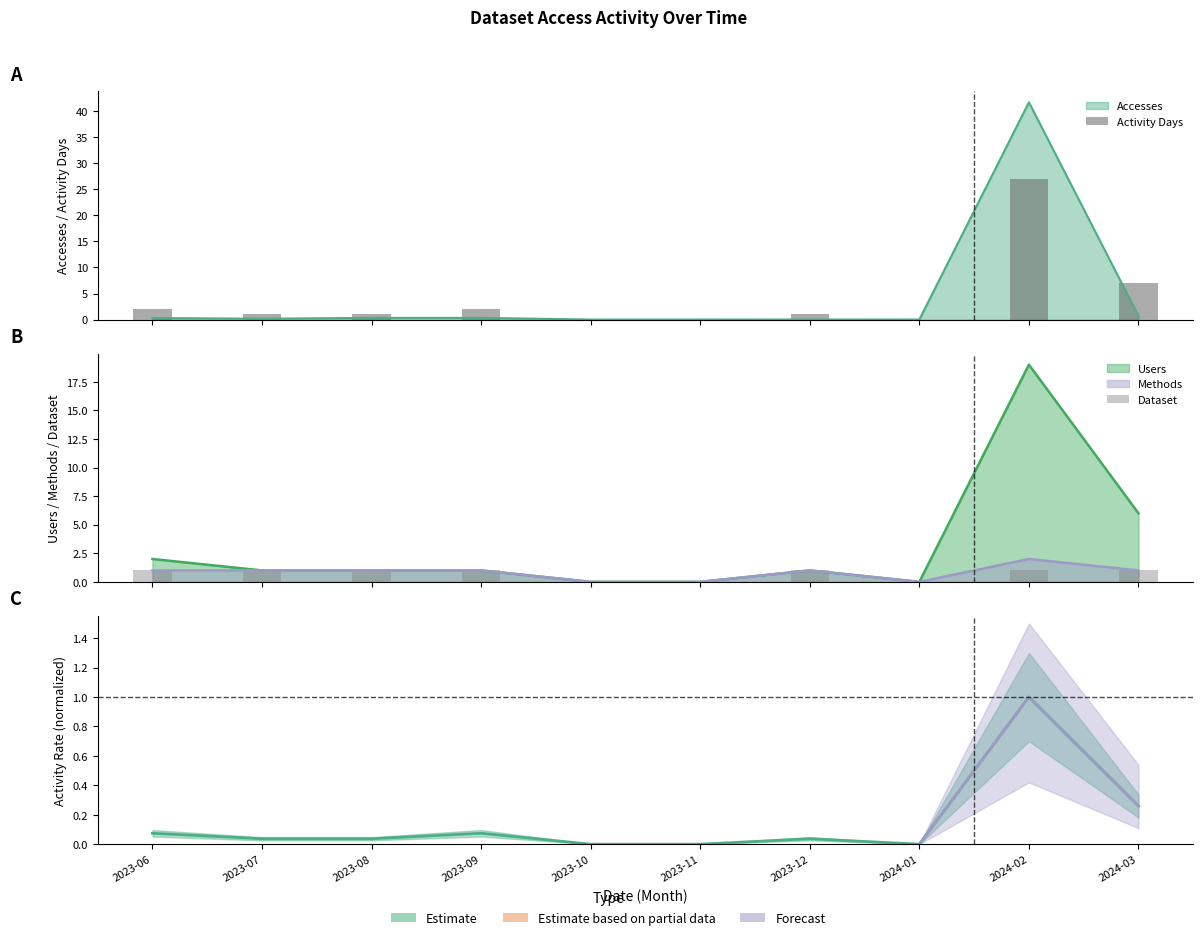

Which series has the widest spread of values?

Activity Days